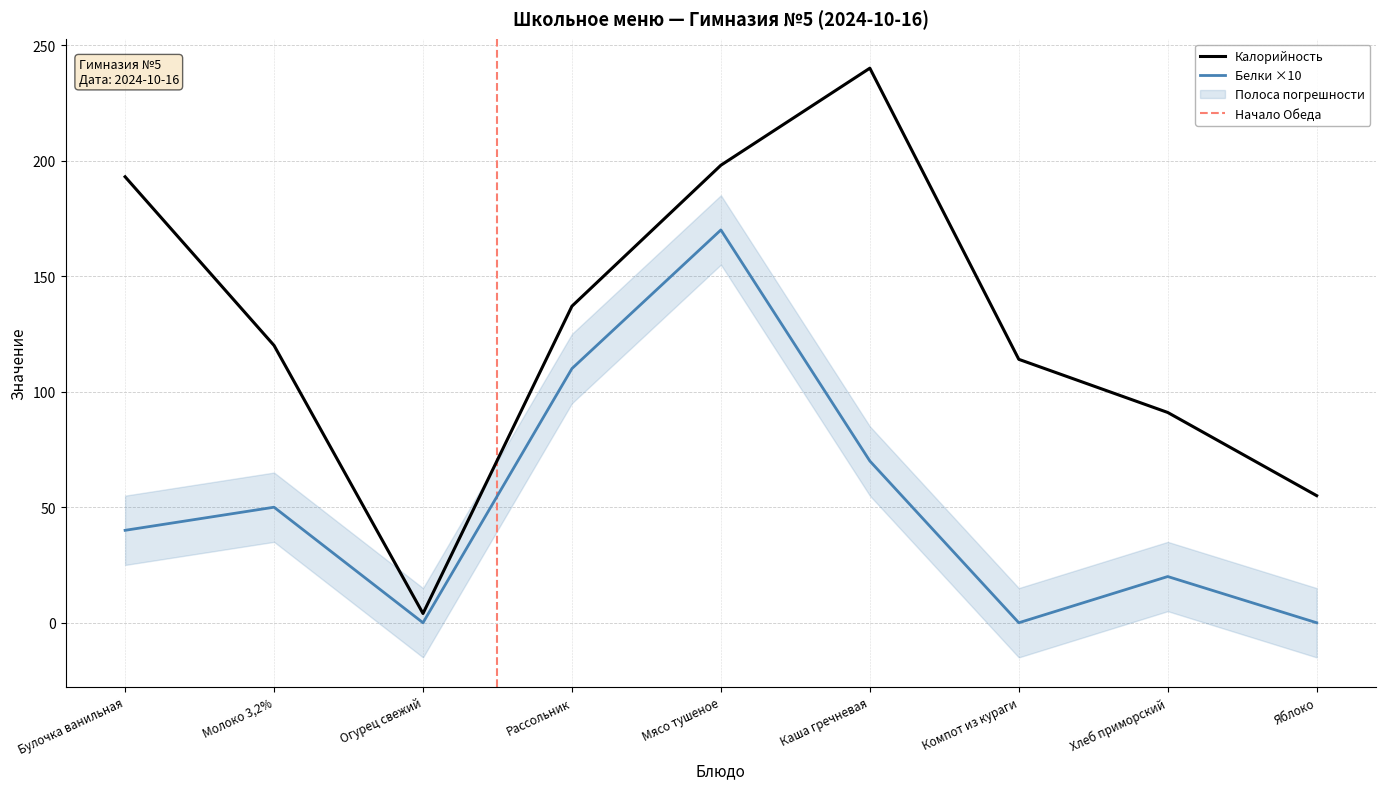

What is the difference between the highest and lowest values at Рассольник?

27